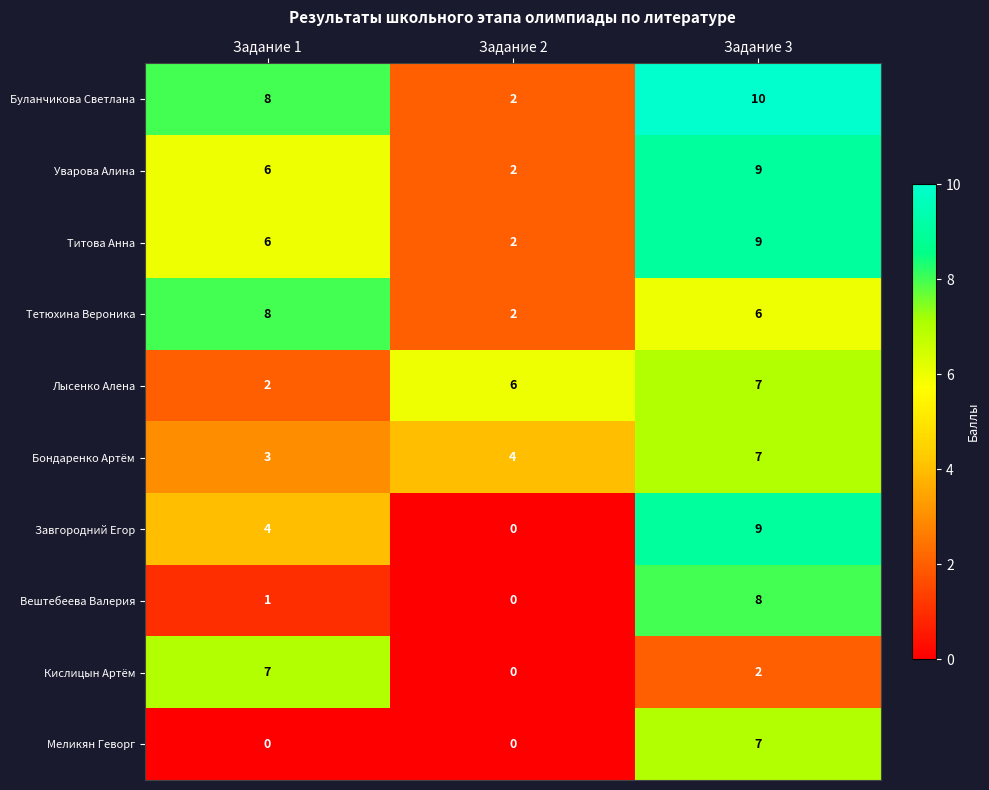

Which series has the largest total across all categories?

Буланчикова Светлана